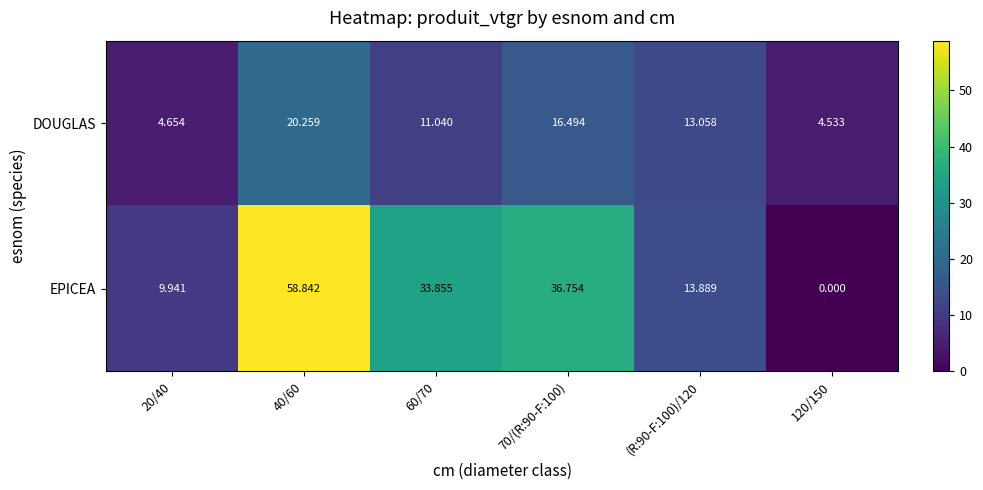

Is the value of DOUGLAS at 60/70 greater than the value of EPICEA at 60/70?

No